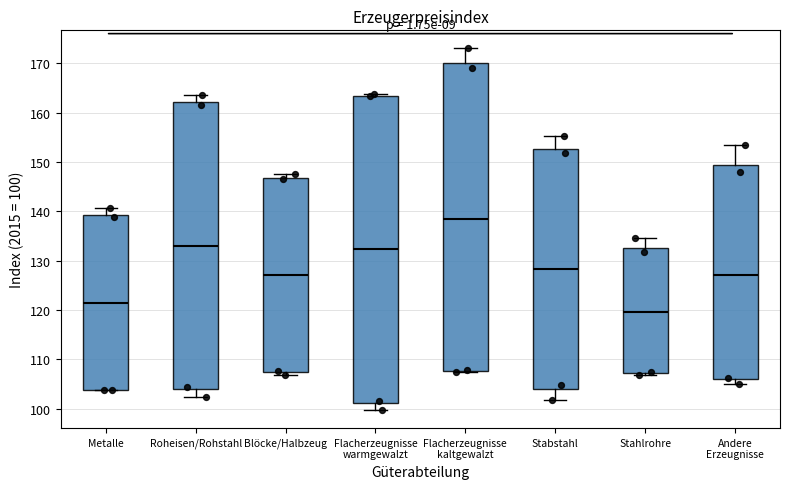

Where is the upper edge of the box for Flacherzeugnisse kaltgewalzt on the y-axis? The values are not printed on the chart, so give them approximately, as read against the axis.

170